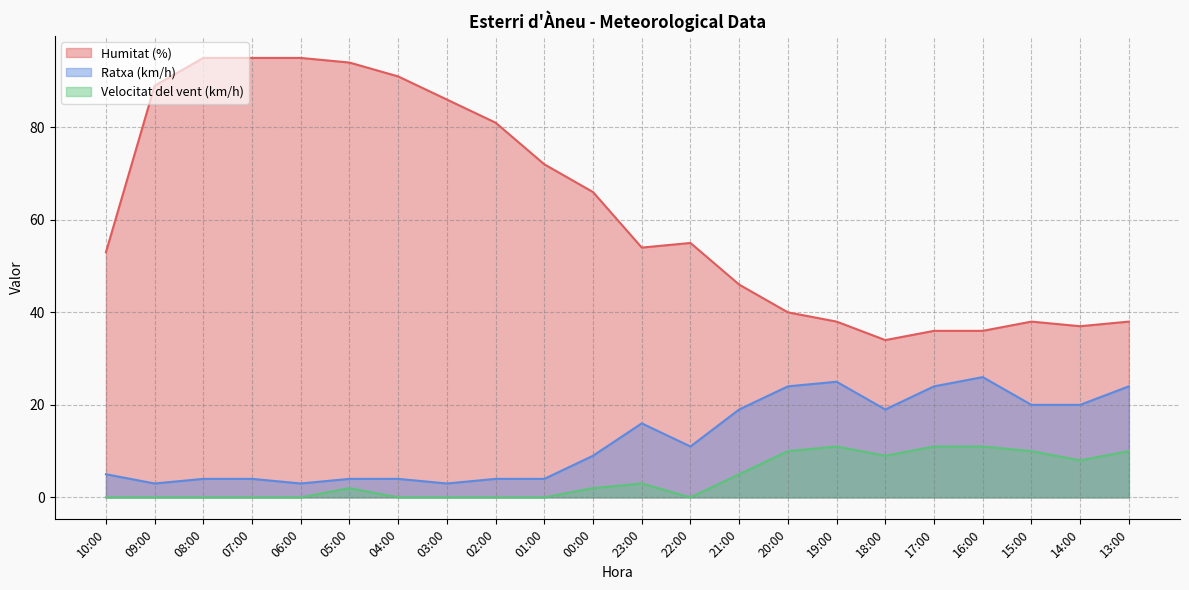

List the labels in order of Velocitat del vent (km/h) value, largest first.

19:00, 17:00, 16:00, 20:00, 15:00, 13:00, 18:00, 14:00, 21:00, 23:00, 05:00, 00:00, 10:00, 09:00, 08:00, 07:00, 06:00, 04:00, 03:00, 02:00, 01:00, 22:00